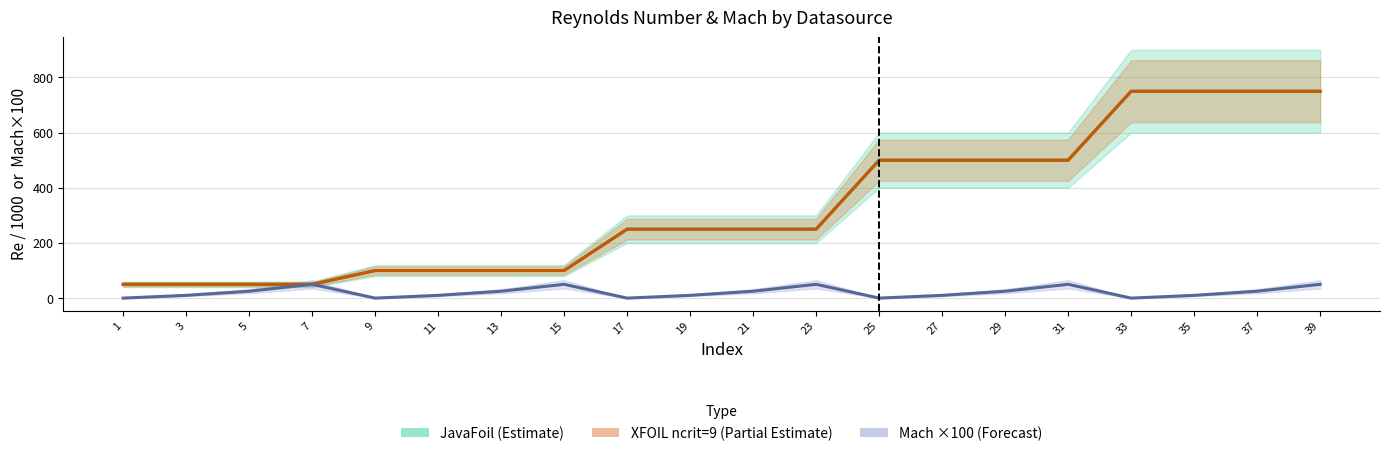

How many lines are shown in the chart?

3